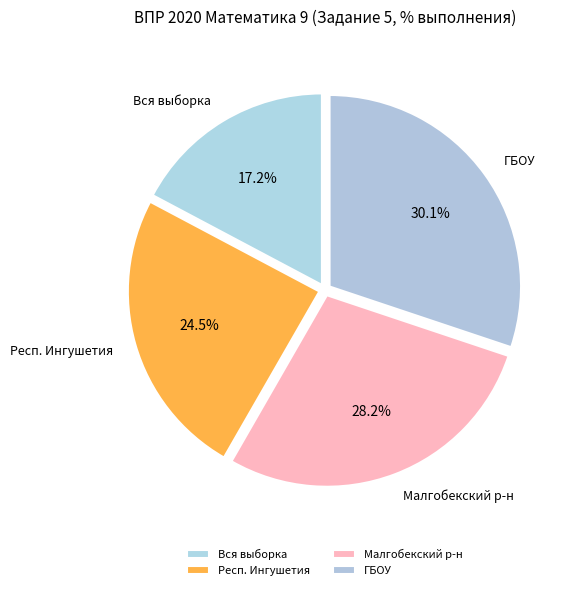

Which slice is the largest?

ГБОУ